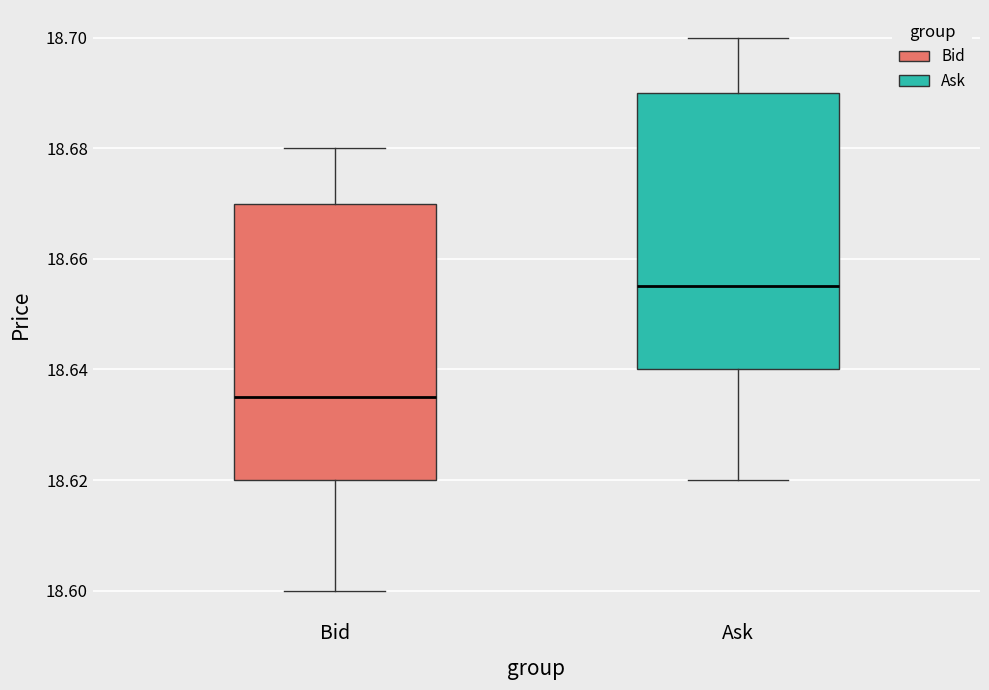

Which box has the lowest median line?

Bid